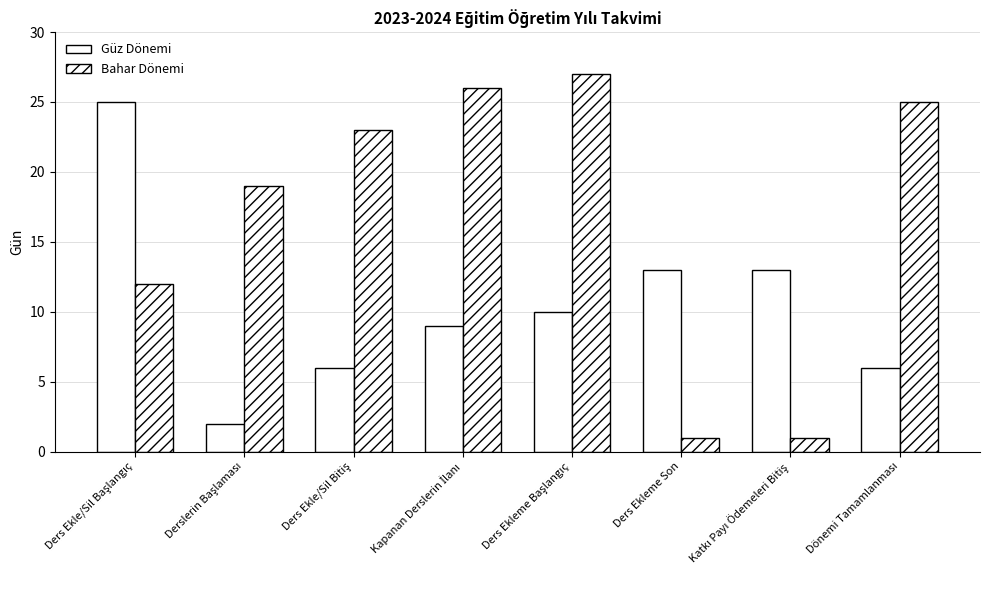

What is the spread (max minus min) of values at Katkı Payı Ödemeleri Bitiş?

12